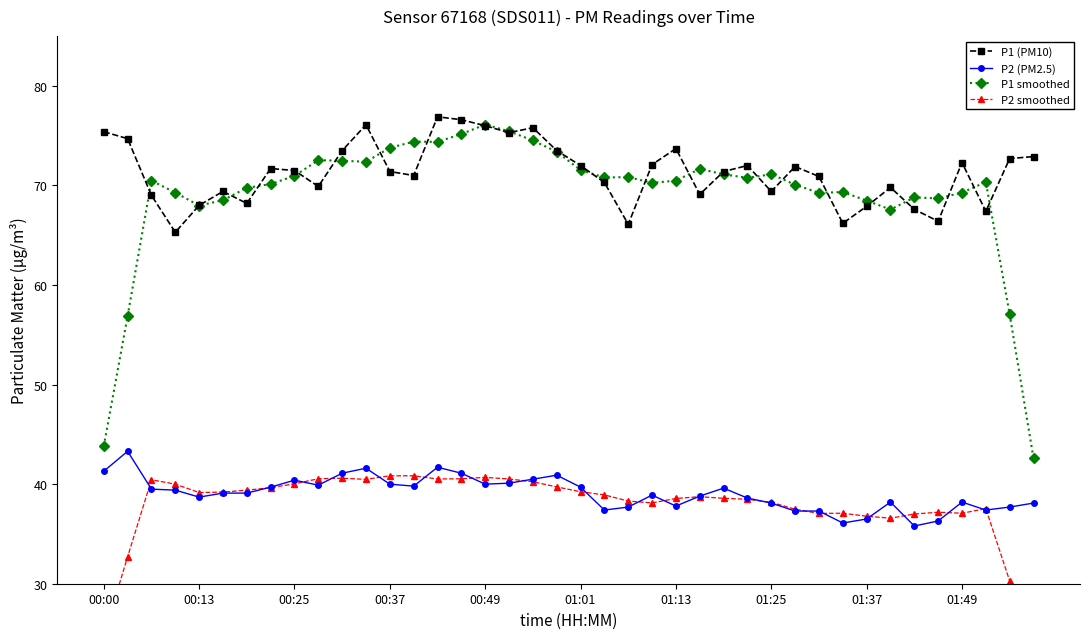

How many lines are shown in the chart?

4